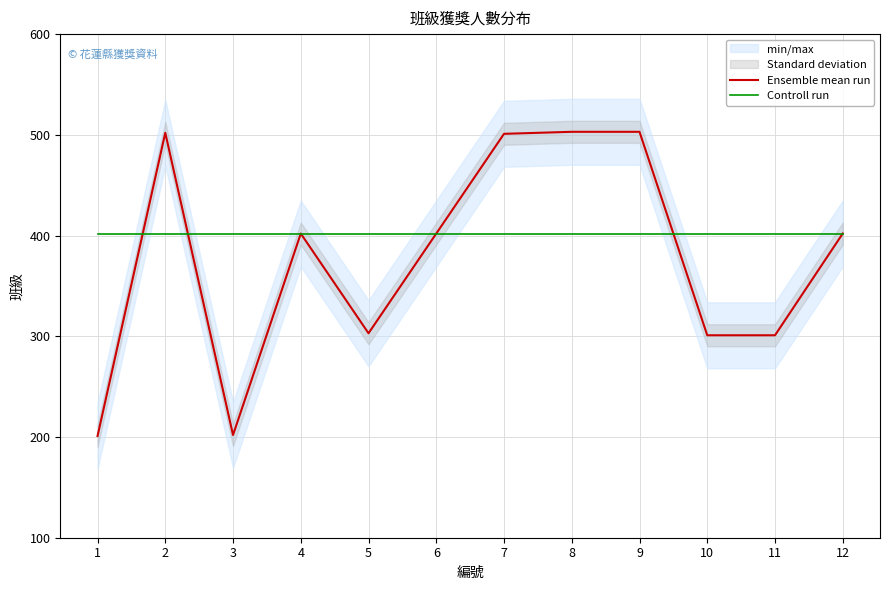

Is it true that Ensemble mean run equals 406 at 11?

False